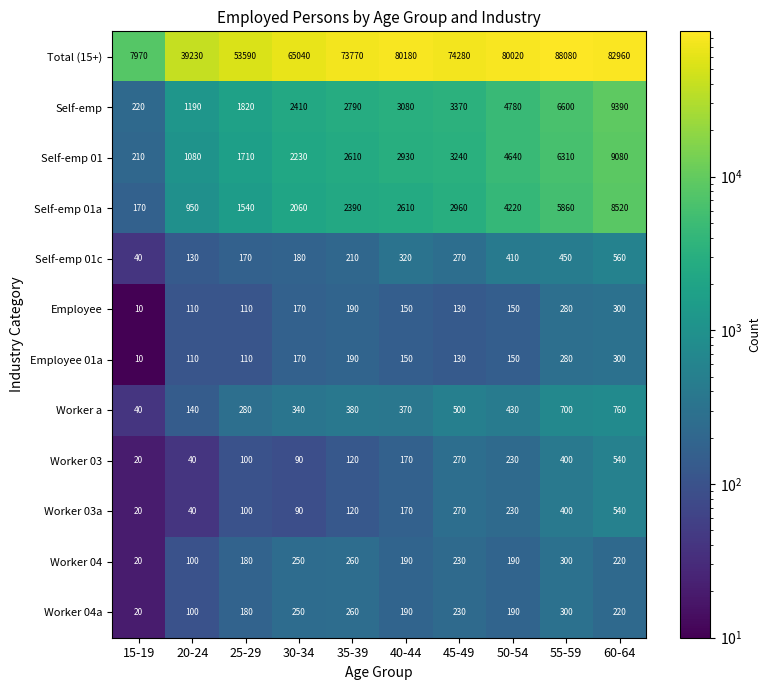

At how many categories does at least one series exceed 29706?

9